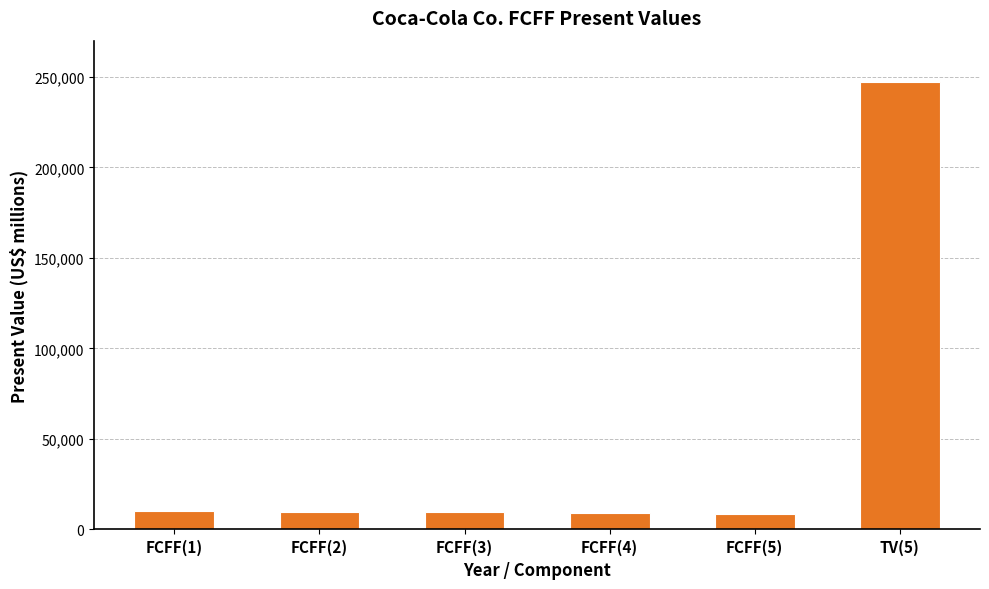

What is the sum of all values?

294539